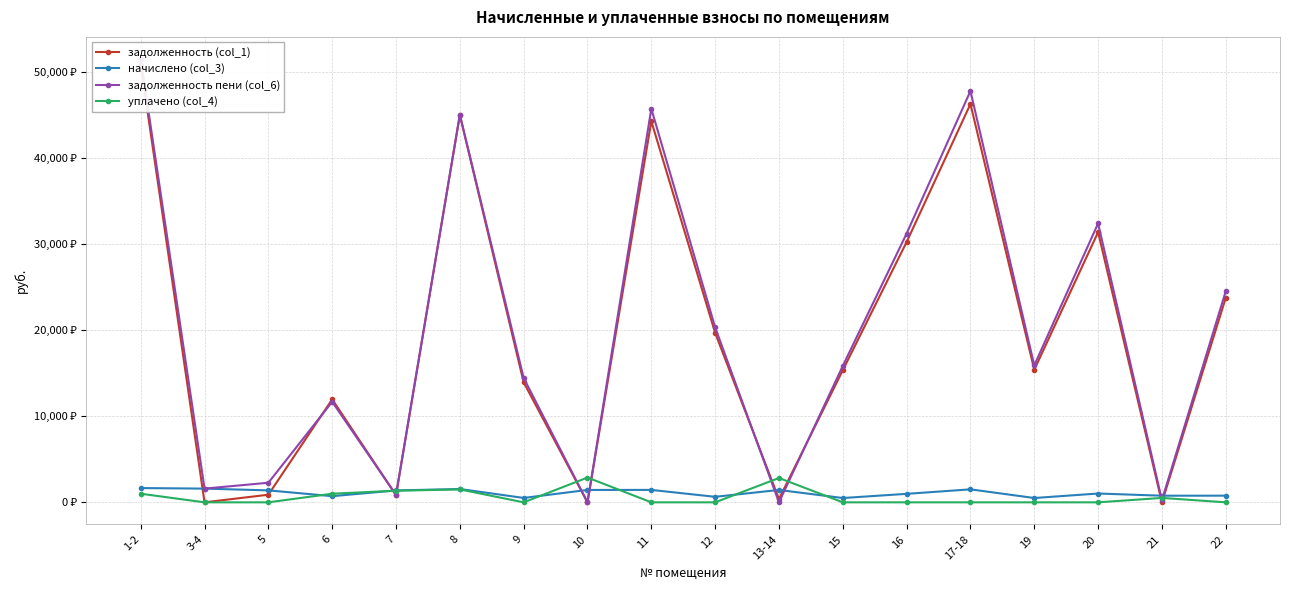

What is the spread (max minus min) of values at 1-2?

50476.3